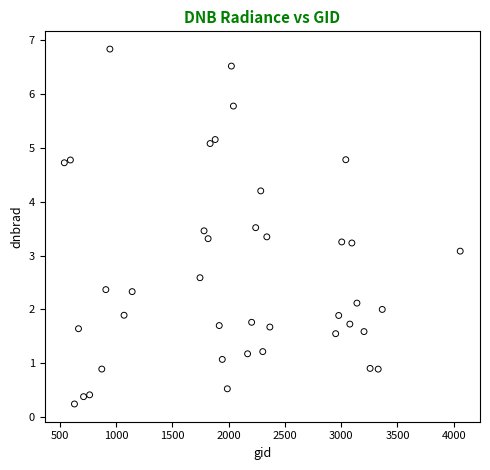

What is the range of Y values (max minus min)?

6.6